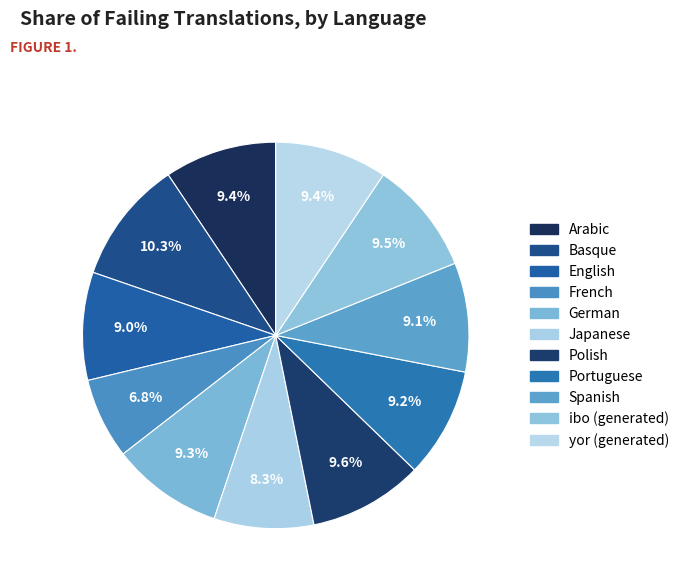

How many segments does this pie chart have?

11